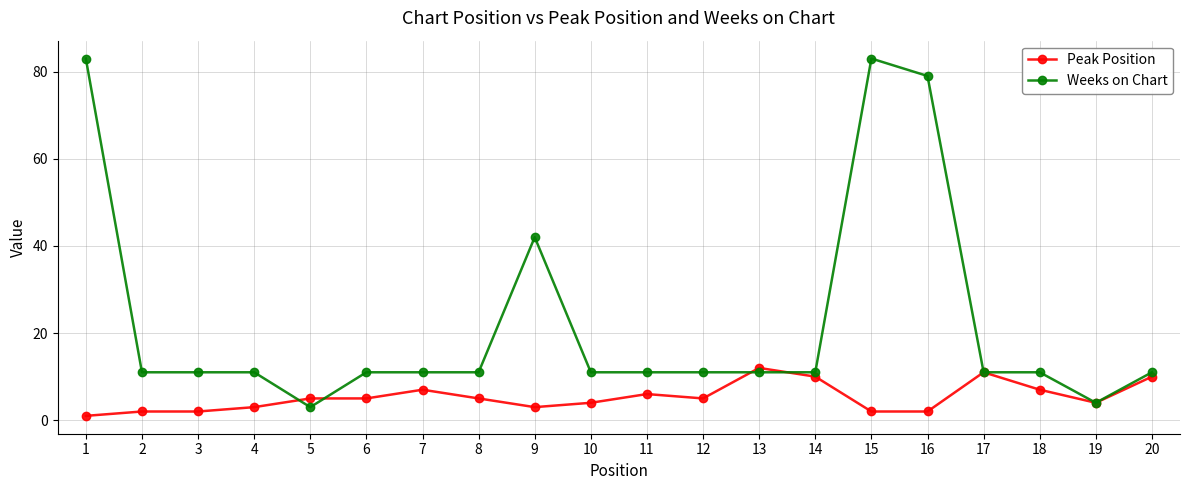

At how many categories does at least one series exceed 23?

4